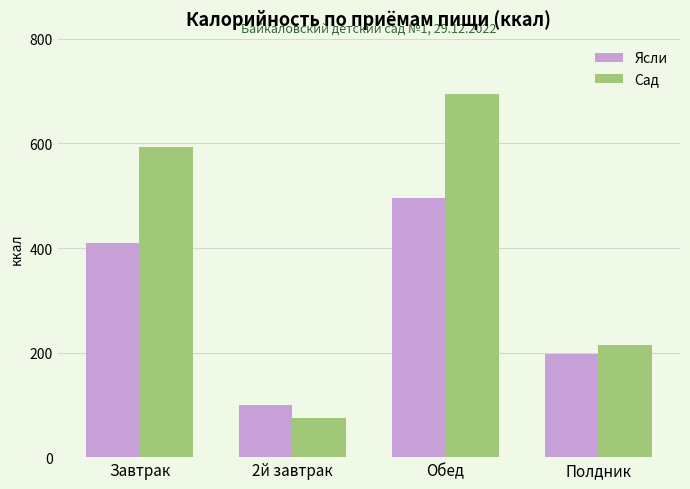

Reading right to left, transcribe all the data shown in this chart.

Ясли: Полдник=198.0	Обед=495.6	2й завтрак=100.0	Завтрак=409.8
Сад: Полдник=215.2	Обед=694.8	2й завтрак=75.0	Завтрак=593.5